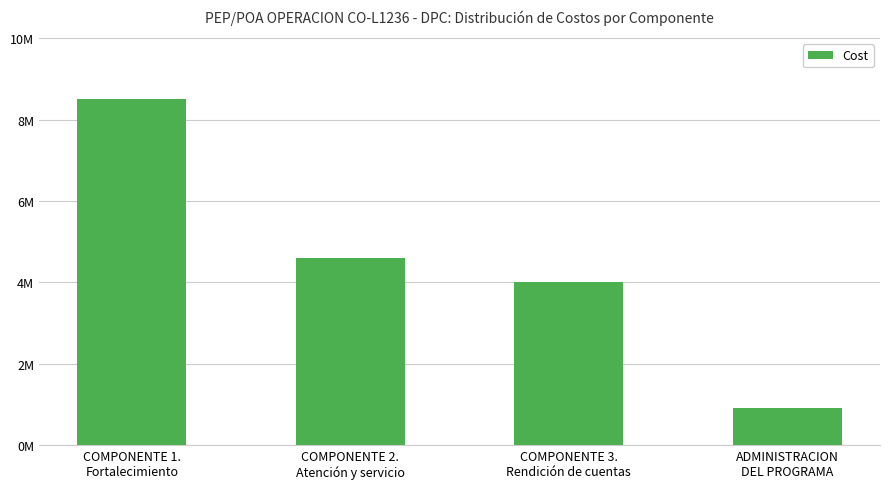

Are the bars horizontal?

No